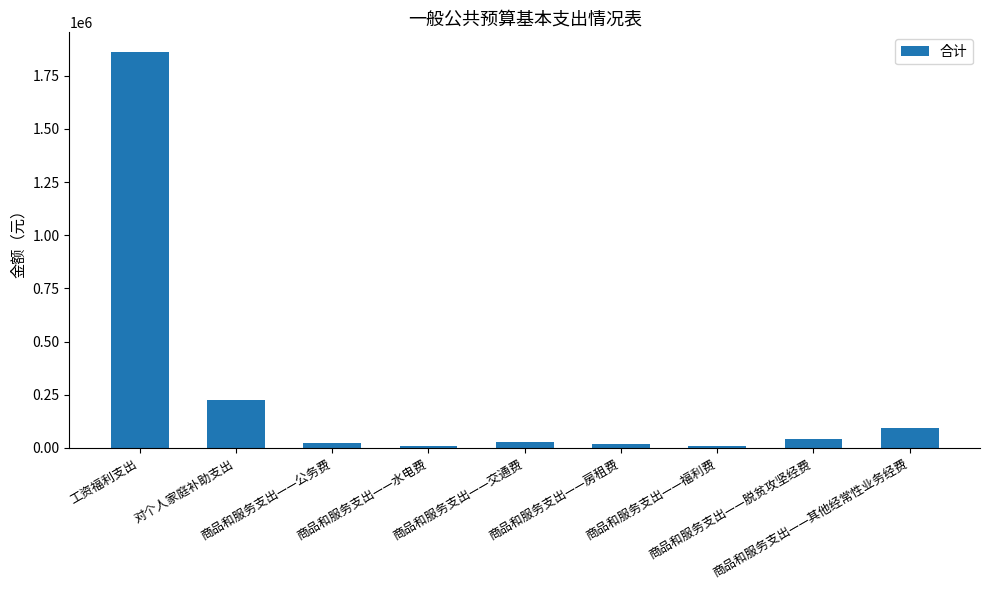

Where does the data first go above 30000?

工资福利支出